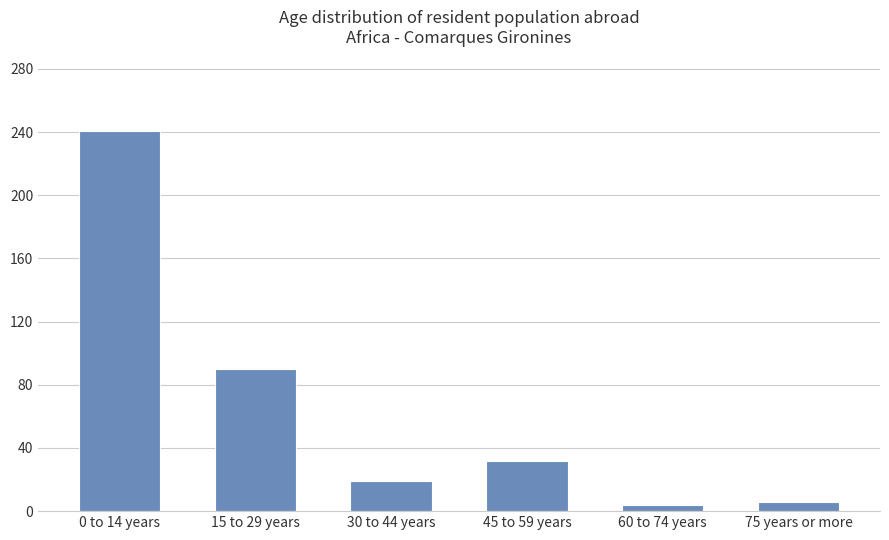

The chart shows a value of 32 at 45 to 59 years. True or false?

True